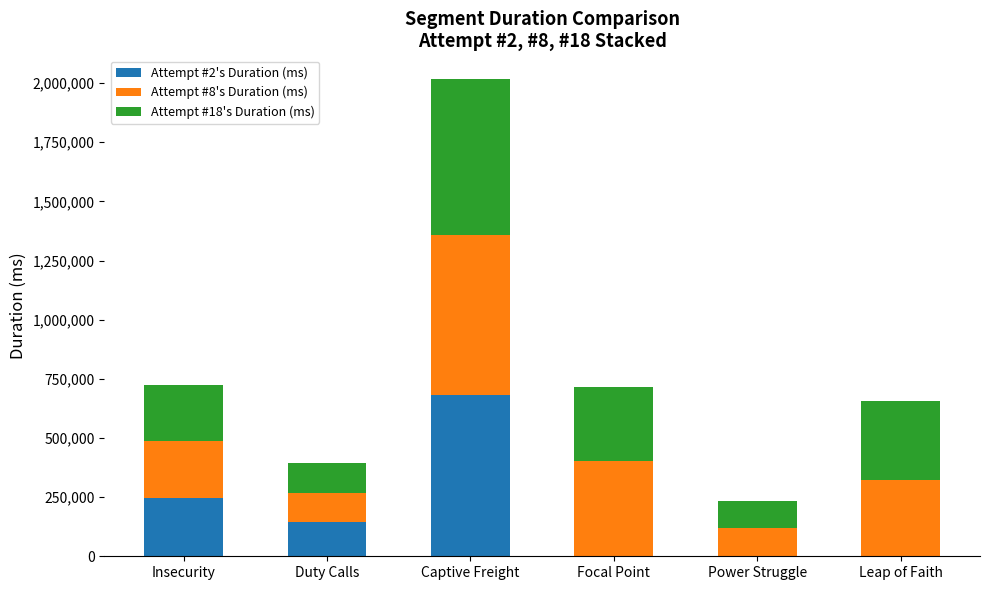

How many distinct data groups are displayed?

3